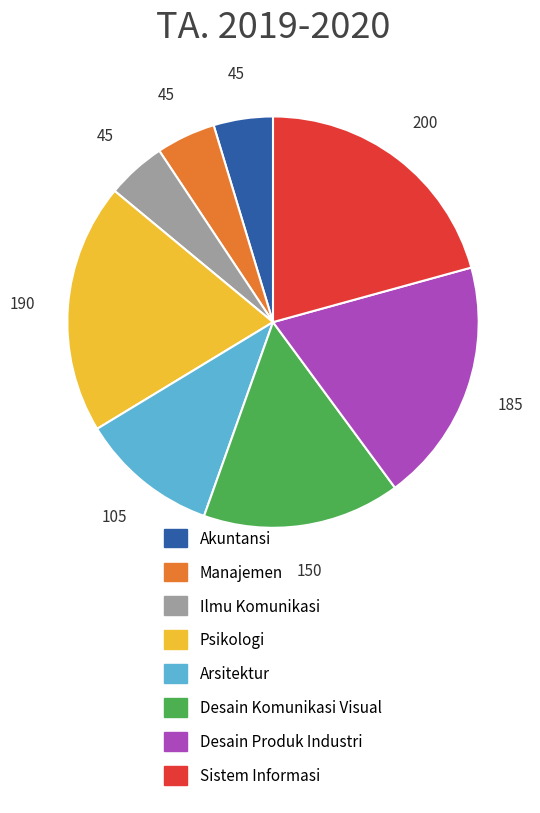

The Akuntansi slice represents 18% of the pie. True or false?

False